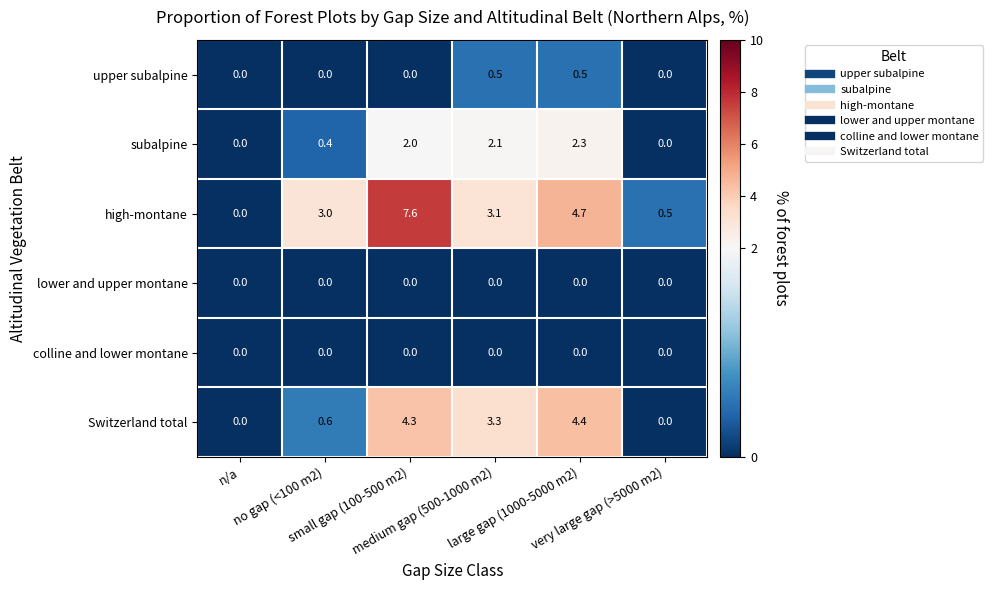

What is the greatest value displayed?

7.6